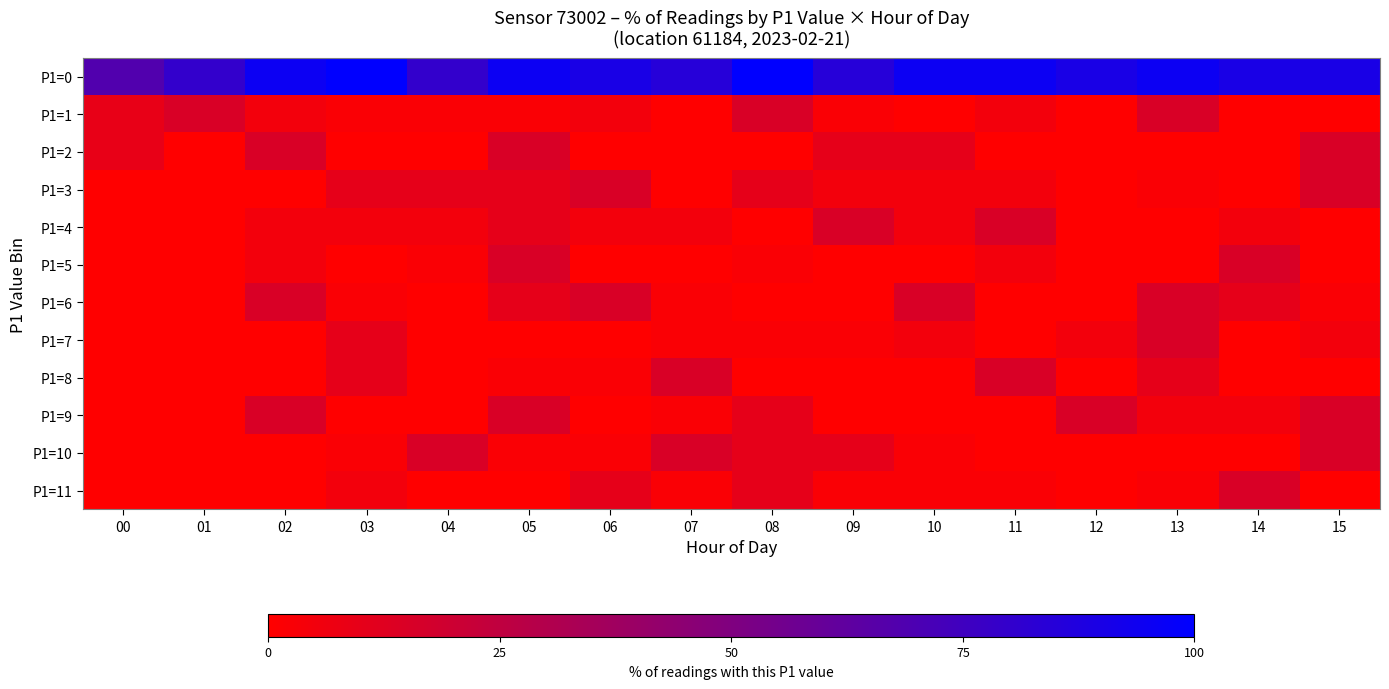

Reading right to left, list all the values displayed in this chart.

P1=0: 15=90.0	14=90.0	13=95.0	12=90.0	11=95.0	10=95.0	09=85.0	08=100.0	07=85.0	06=90.0	05=95.0	04=80.0	03=100.0	02=95.0	01=80.0	00=68.2
P1=1: 15=0.0	14=0.0	13=15.0	12=0.0	11=5.0	10=0.0	09=2.0	08=15.0	07=0.0	06=5.0	05=2.0	04=2.0	03=2.0	02=5.0	01=15.0	00=9.1
P1=2: 15=15.0	14=0.0	13=0.0	12=0.0	11=0.0	10=10.0	09=10.0	08=0.0	07=0.0	06=0.0	05=15.0	04=0.0	03=0.0	02=15.0	01=0.0	00=9.1
P1=3: 15=15.0	14=0.0	13=2.0	12=0.0	11=5.0	10=5.0	09=5.0	08=10.0	07=0.0	06=15.0	05=10.0	04=10.0	03=10.0	02=0.0	01=0.0	00=0.0
P1=4: 15=0.0	14=5.0	13=0.0	12=0.0	11=15.0	10=5.0	09=15.0	08=0.0	07=5.0	06=5.0	05=10.0	04=5.0	03=5.0	02=5.0	01=0.0	00=0.0
P1=5: 15=0.0	14=15.0	13=0.0	12=0.0	11=5.0	10=0.0	09=0.0	08=2.0	07=0.0	06=0.0	05=15.0	04=2.0	03=0.0	02=5.0	01=0.0	00=0.0
P1=6: 15=2.0	14=10.0	13=15.0	12=0.0	11=0.0	10=15.0	09=0.0	08=0.0	07=2.0	06=15.0	05=10.0	04=0.0	03=2.0	02=15.0	01=0.0	00=0.0
P1=7: 15=5.0	14=0.0	13=15.0	12=5.0	11=0.0	10=5.0	09=2.0	08=2.0	07=2.0	06=0.0	05=0.0	04=0.0	03=10.0	02=0.0	01=0.0	00=0.0
P1=8: 15=0.0	14=0.0	13=10.0	12=0.0	11=15.0	10=0.0	09=0.0	08=0.0	07=15.0	06=2.0	05=2.0	04=0.0	03=10.0	02=0.0	01=0.0	00=0.0
P1=9: 15=15.0	14=5.0	13=5.0	12=15.0	11=0.0	10=0.0	09=0.0	08=10.0	07=2.0	06=0.0	05=15.0	04=0.0	03=0.0	02=15.0	01=0.0	00=0.0
P1=10: 15=15.0	14=0.0	13=0.0	12=0.0	11=0.0	10=2.0	09=10.0	08=10.0	07=15.0	06=2.0	05=2.0	04=15.0	03=2.0	02=0.0	01=0.0	00=0.0
P1=11: 15=0.0	14=15.0	13=2.0	12=0.0	11=2.0	10=2.0	09=2.0	08=10.0	07=2.0	06=10.0	05=0.0	04=0.0	03=5.0	02=0.0	01=0.0	00=0.0